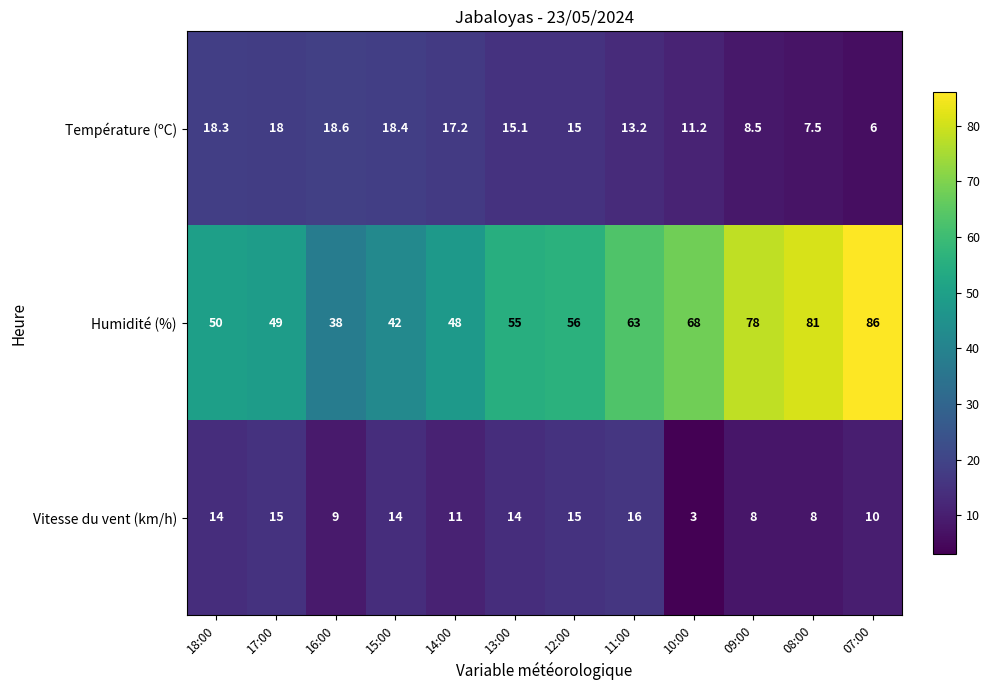

Rank the series at 11:00 from highest to lowest value.

Humidité (%), Vitesse du vent (km/h), Température (ºC)